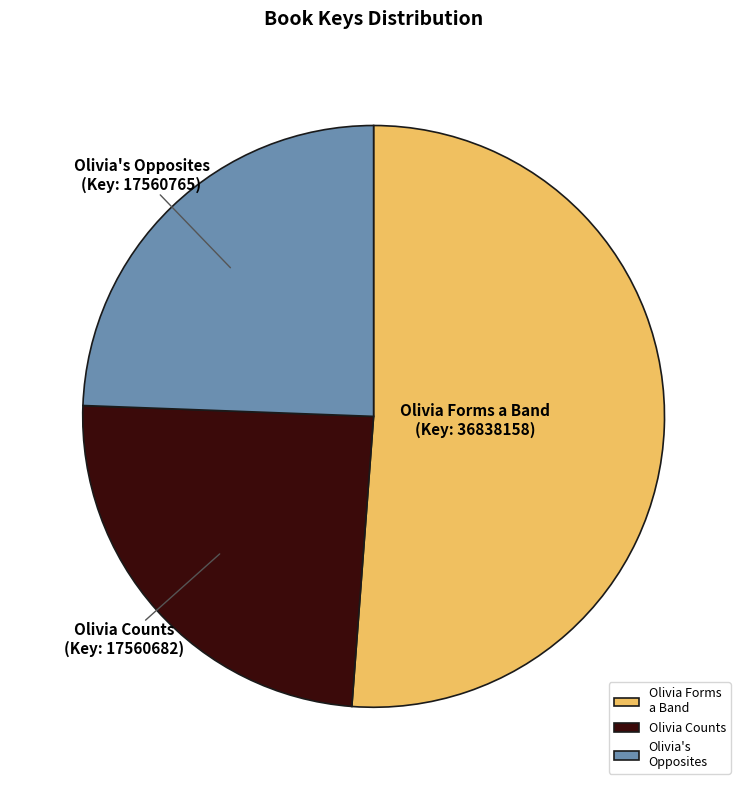

Is it true that Olivia Counts is 24% of the pie?

True